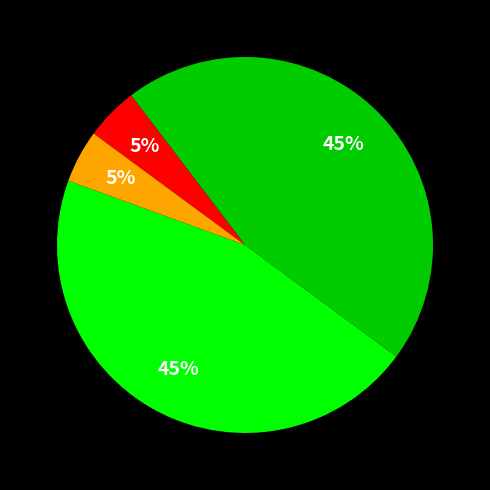

Is there a majority slice in this chart?

No